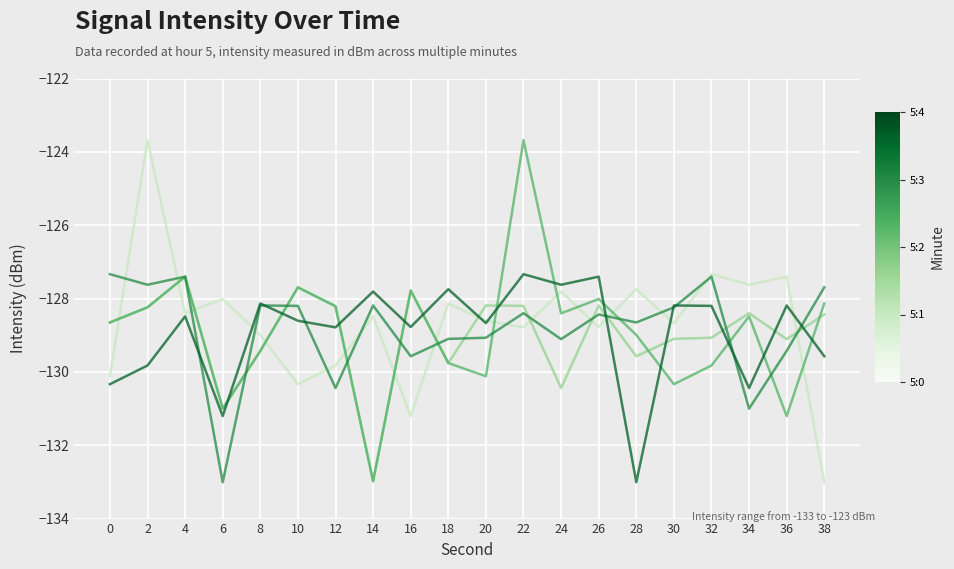

What is the spread (max minus min) of values at 30?

2.1